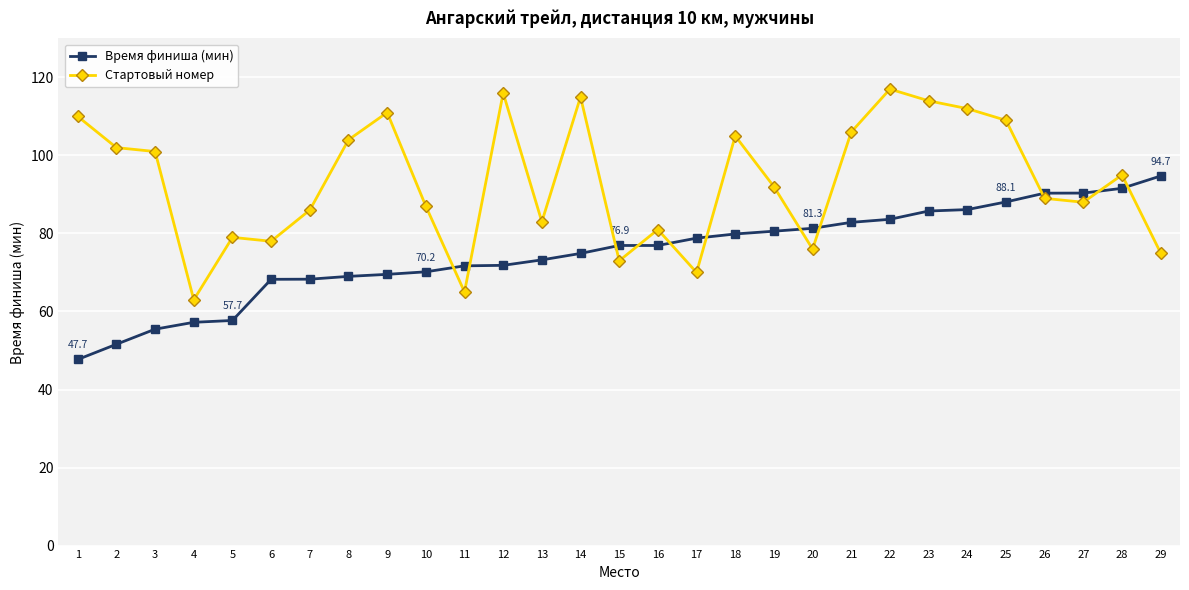

What is the sum of the Стартовый номер values at 7 and 5?

165.0